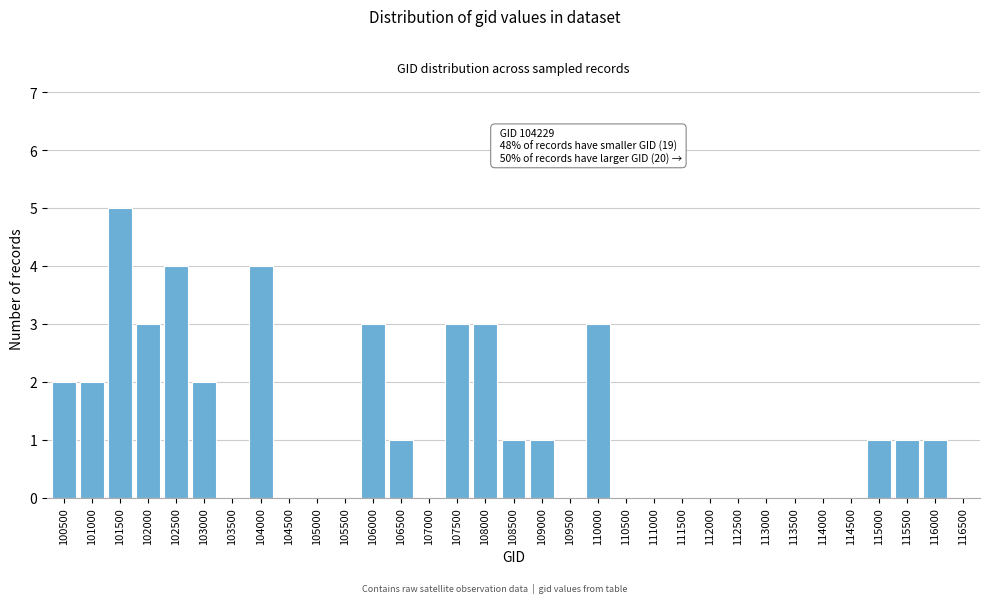

The value at 115500 is 2. True or false?

False